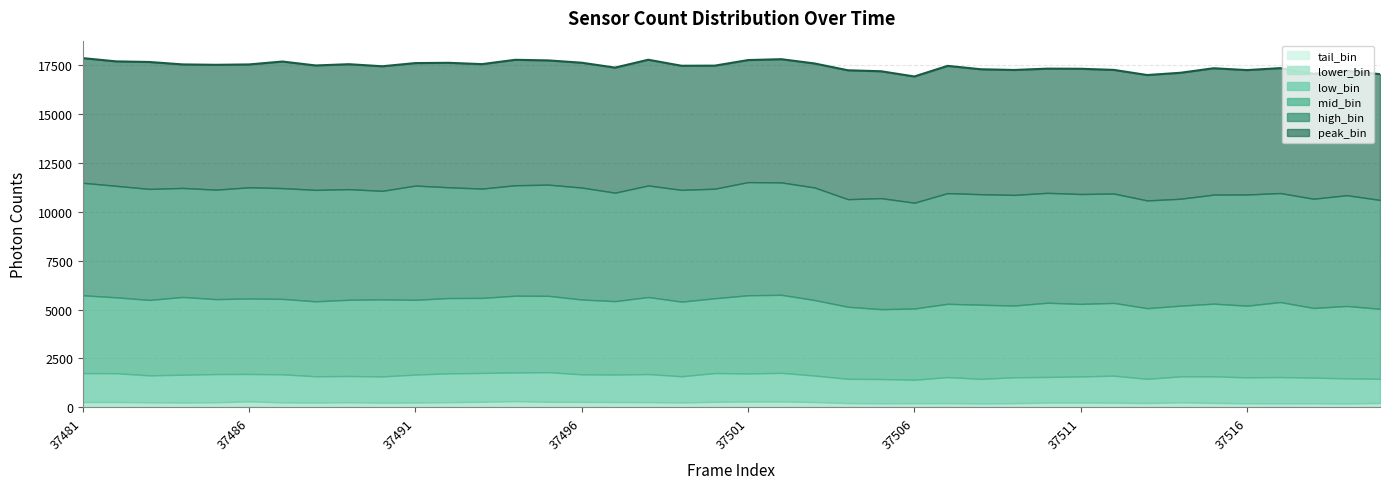

How many categories are shown in the chart?

40